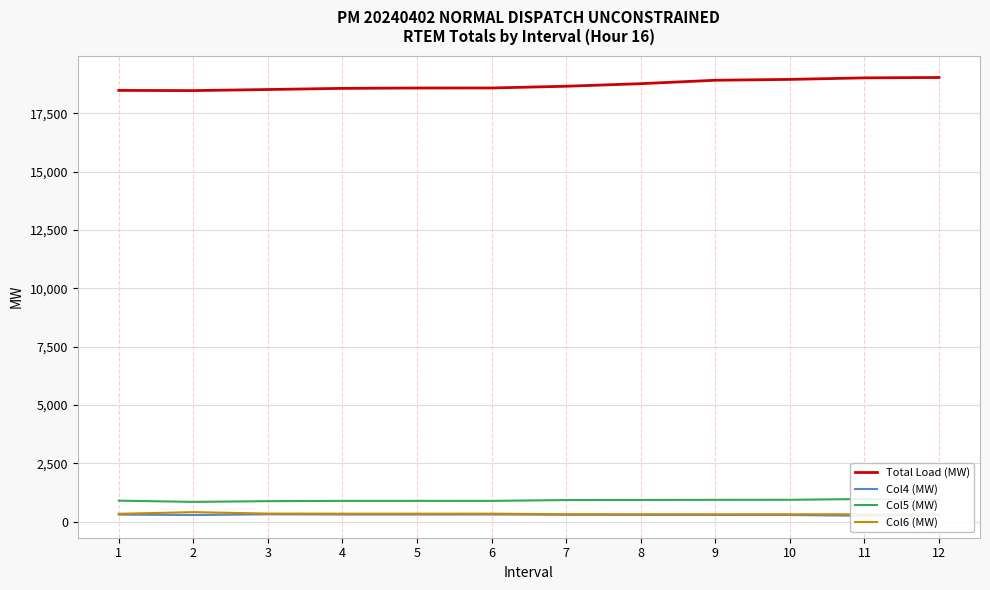

What is the maximum value shown in the chart?

19035.6